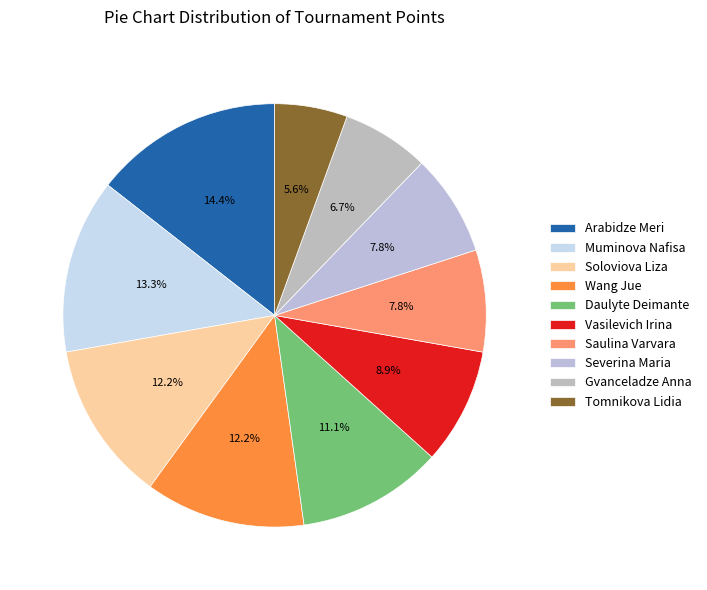

To the nearest percent, what portion does Soloviova Liza represent?

12%